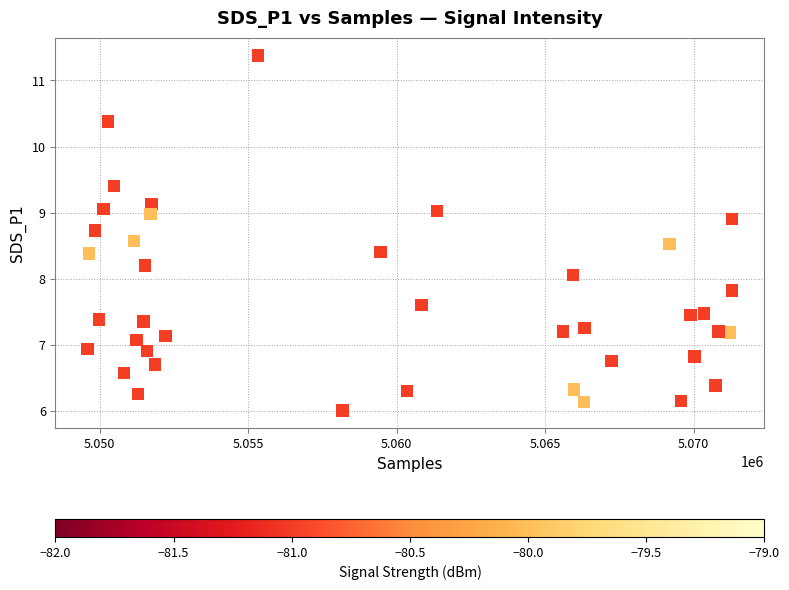

What is the range of X values (max minus min)?

21709.0